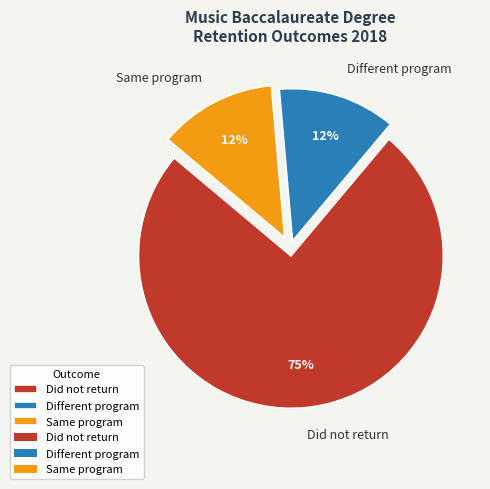

Does Did not return represent more than half of the total?

Yes